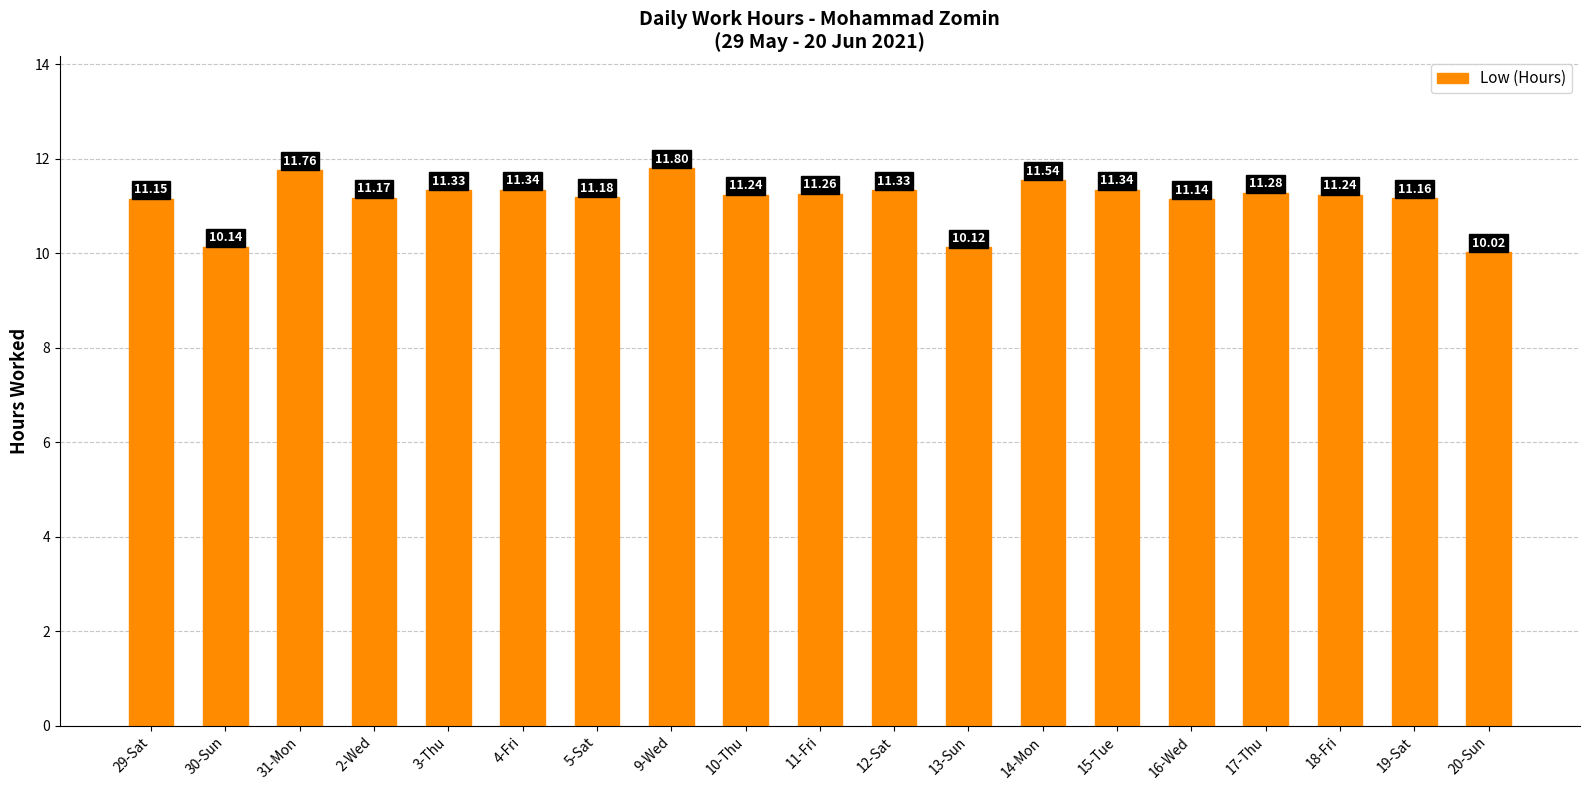

Are the bars horizontal?

No